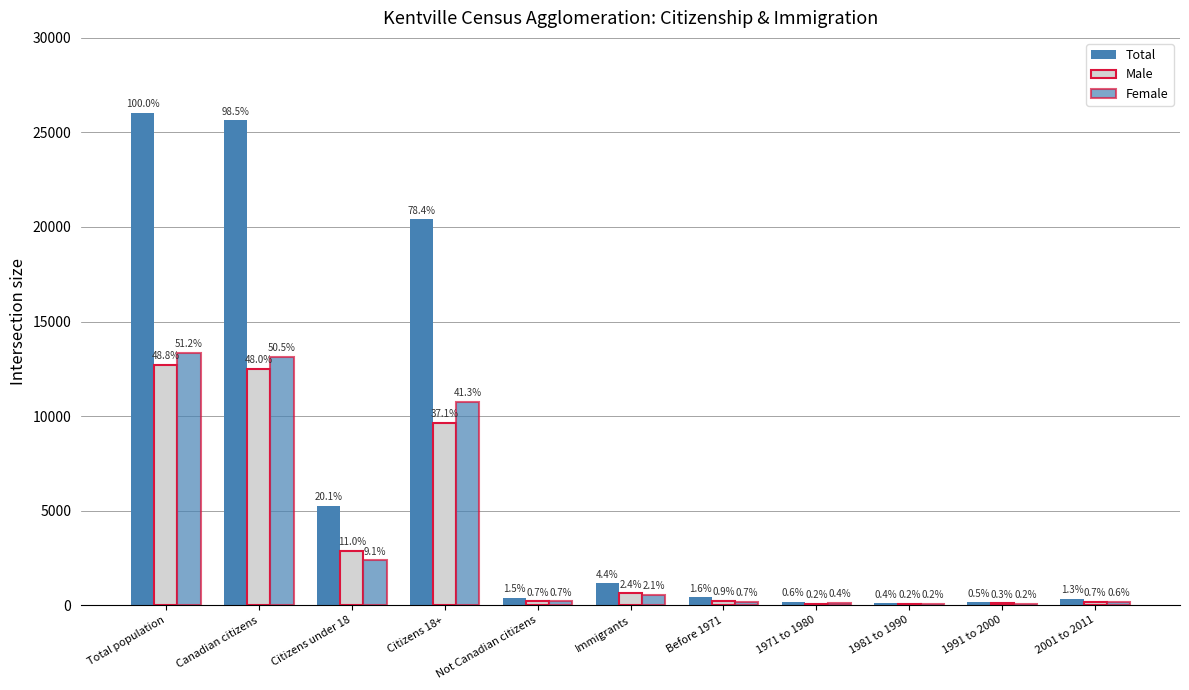

Is it true that Total equals 26025 at Total population?

True